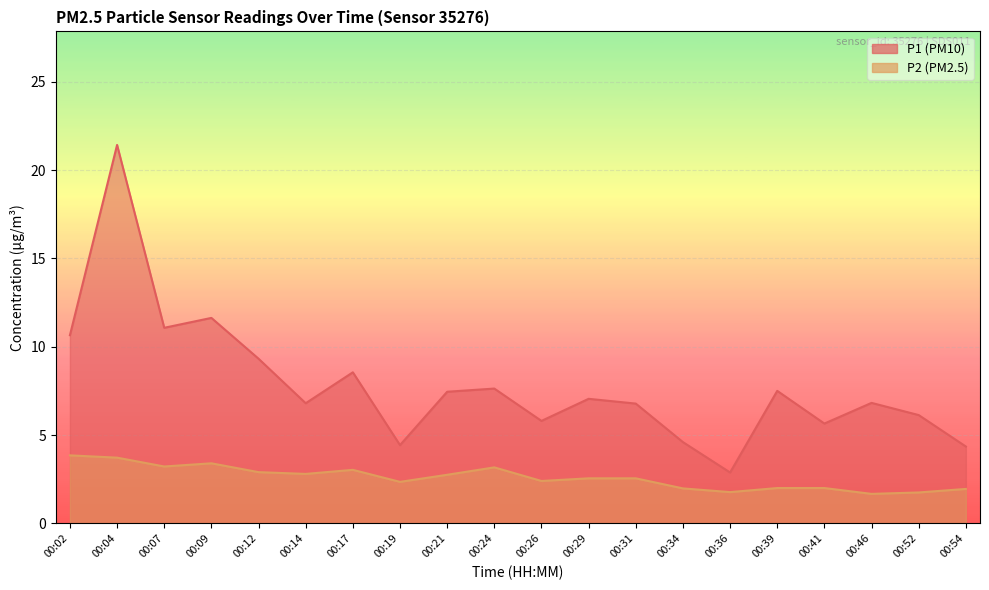

What is the highest value of the P2 series?

3.9